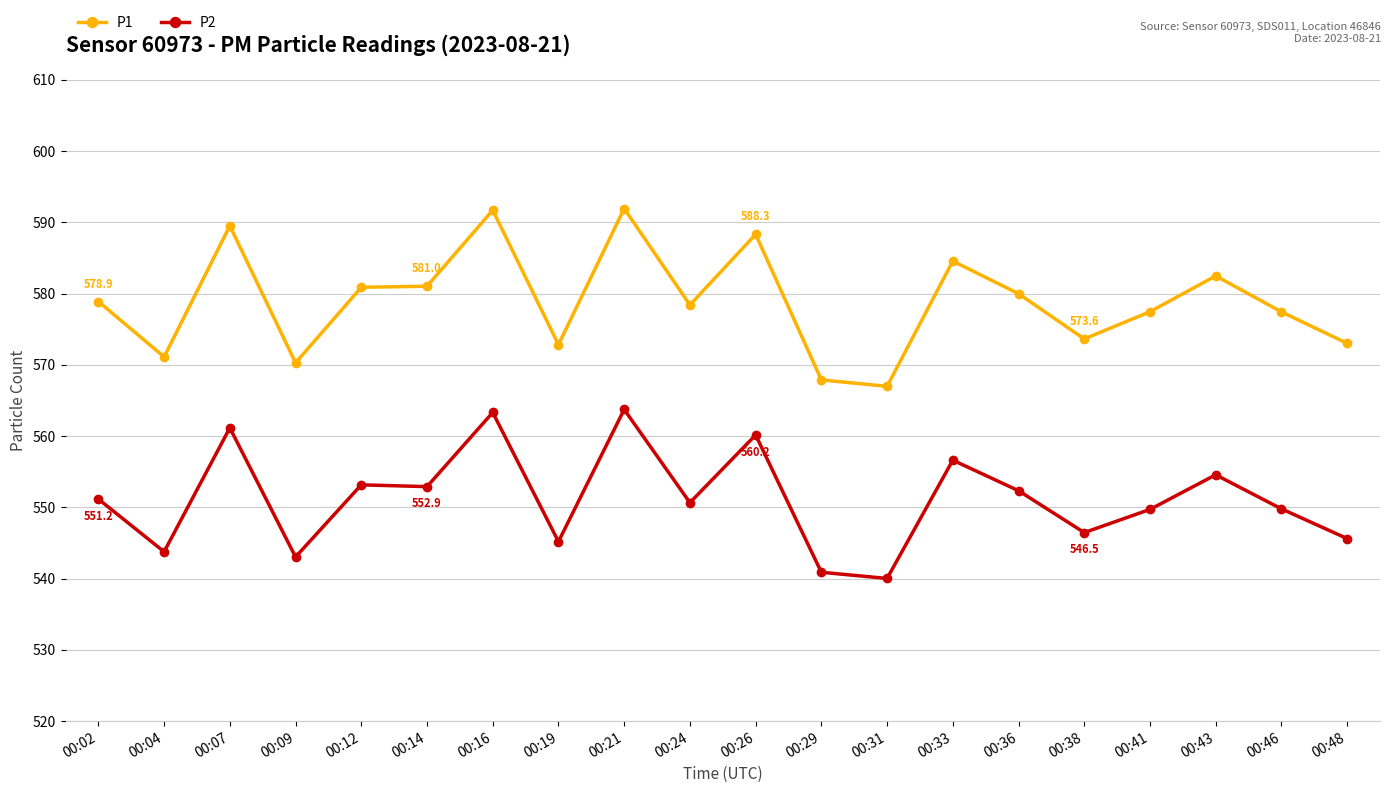

Rank the series by their average value, from highest to lowest.

P1, P2